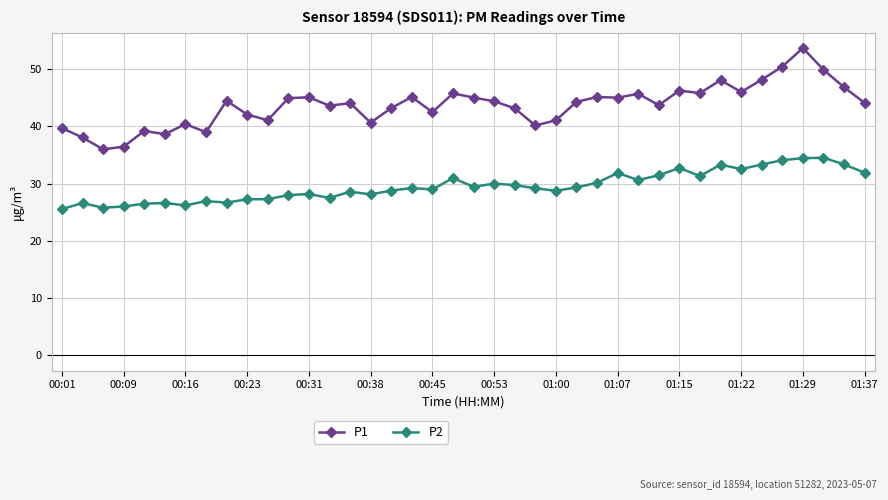

What is the smallest value displayed?

25.6